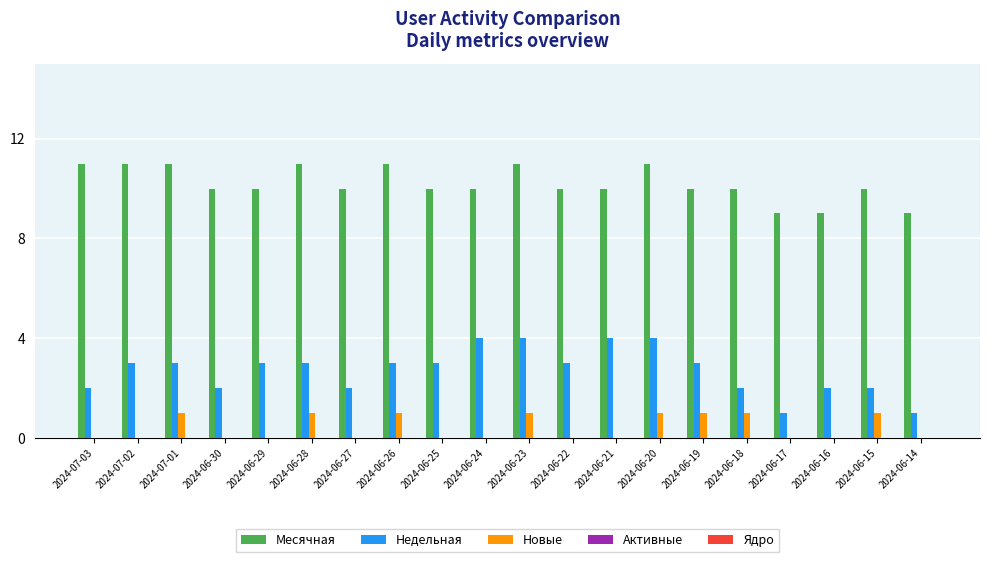

How many groups of bars are there?

20